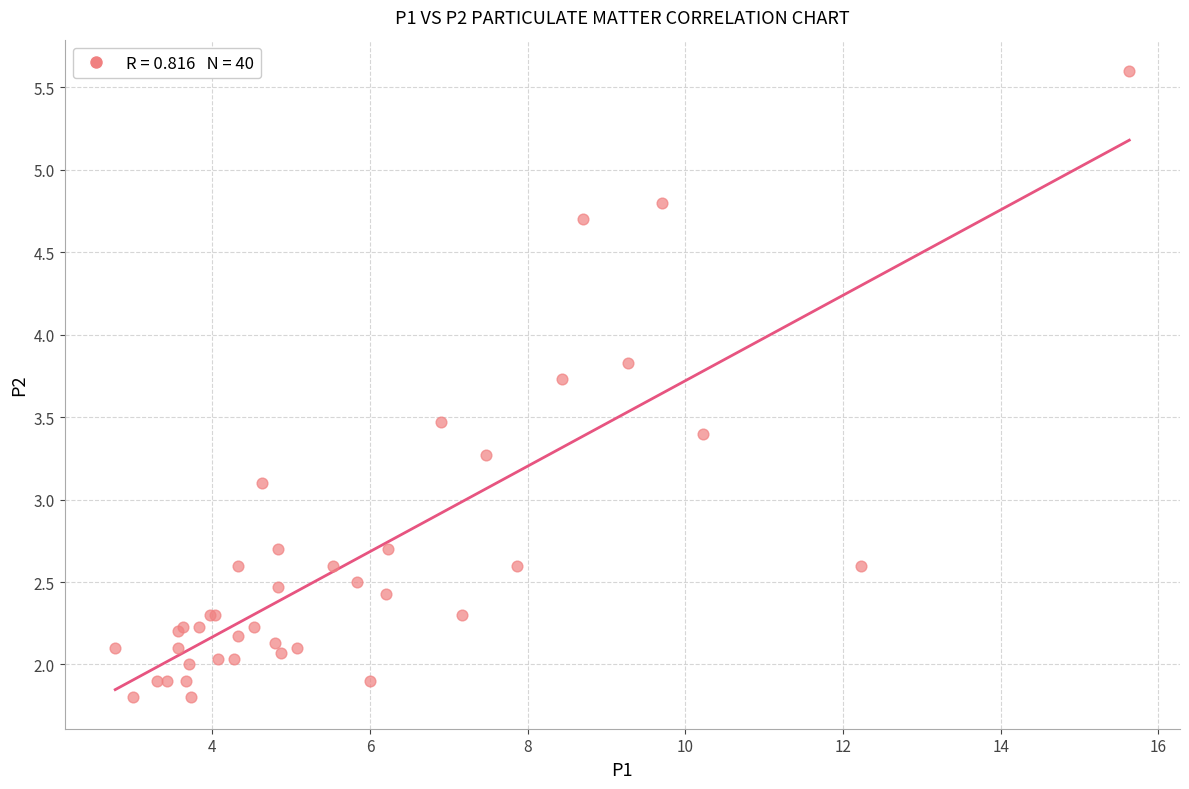

What Y value in the scatter plot is closest to 3?

3.1